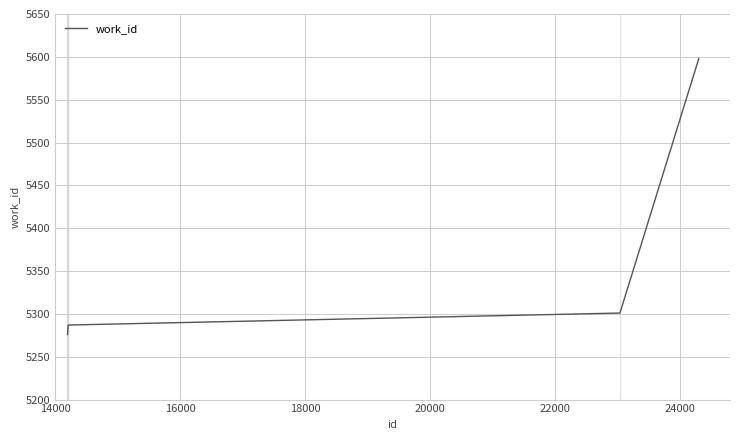

What is the difference between the maximum and minimum values?

322